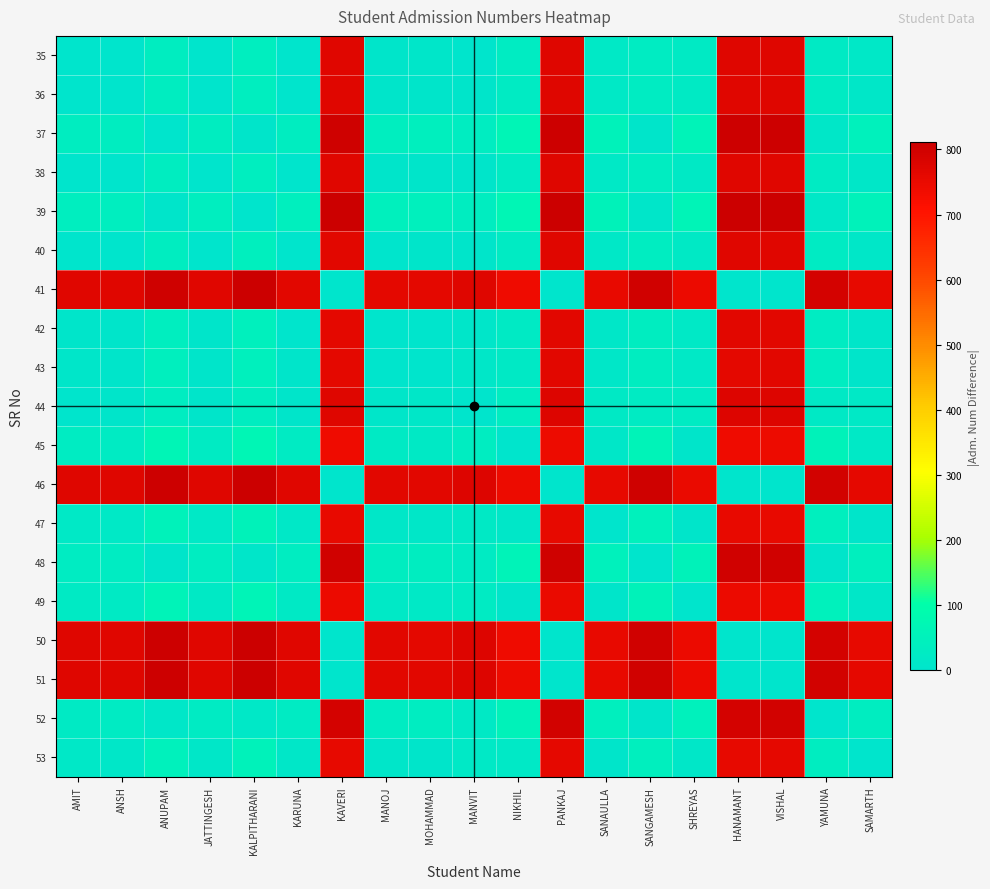

What is the total value across all series at AMIT?

3317